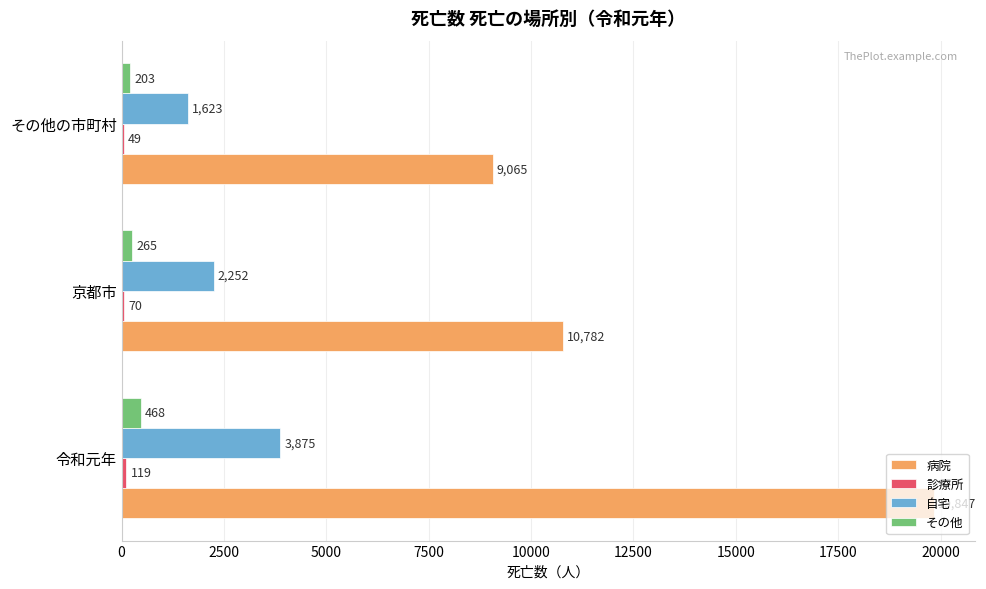

How many series are shown in this chart?

4